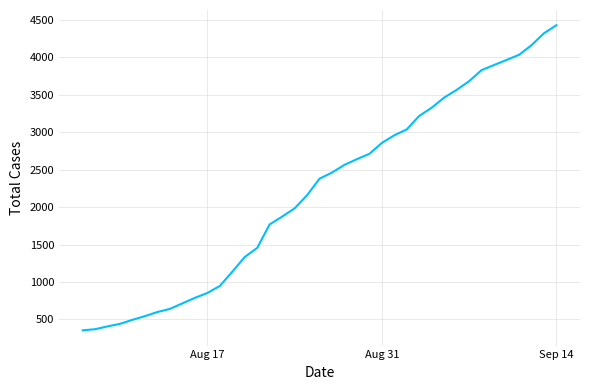

What is the minimum value shown in the chart?

353